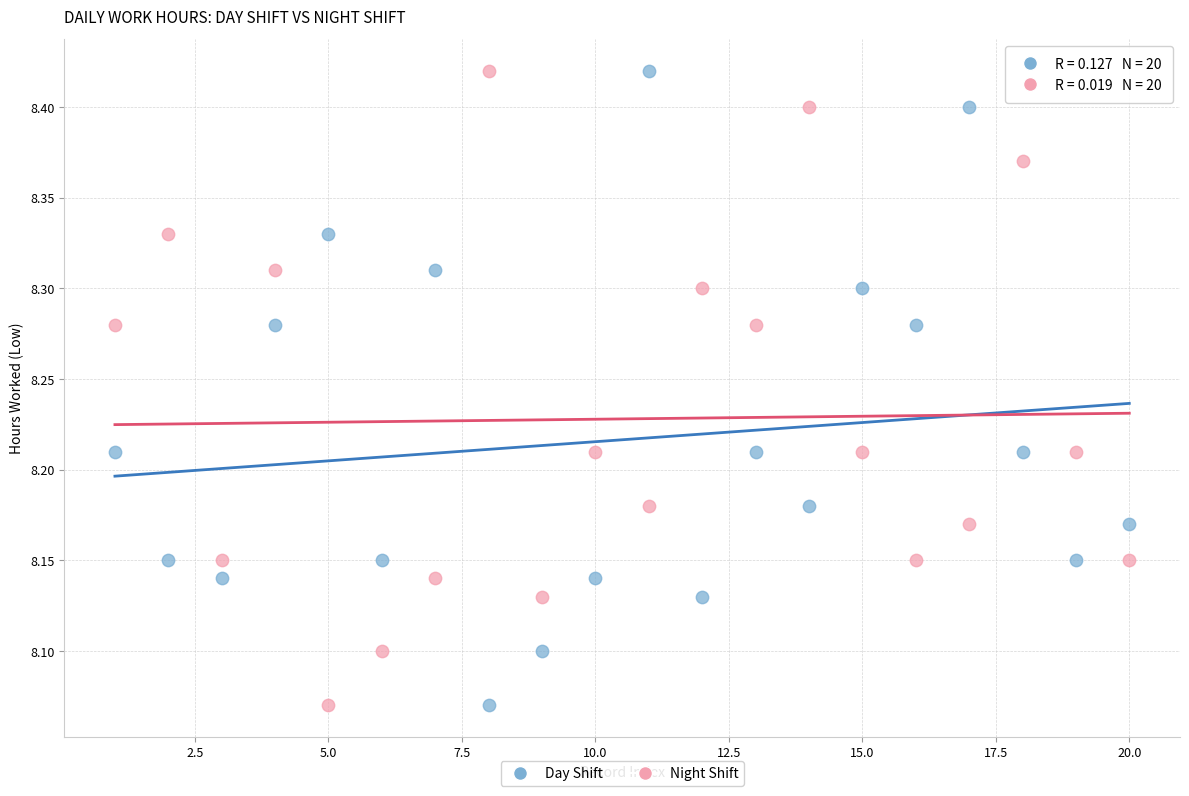

Across all data points, what is the range of X values (max minus min)?

19.0